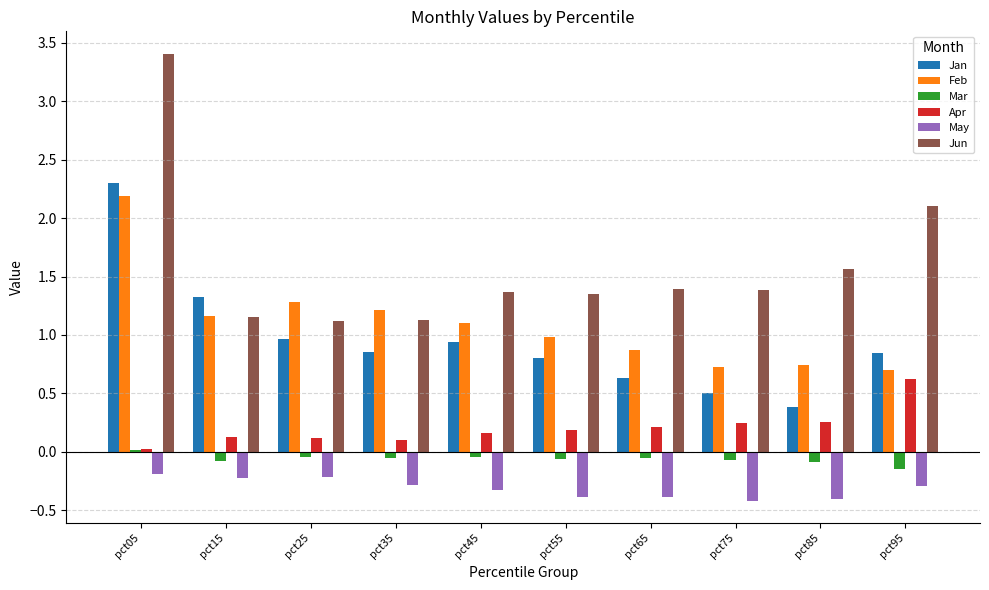

What is the sum of all Apr values?

2.1